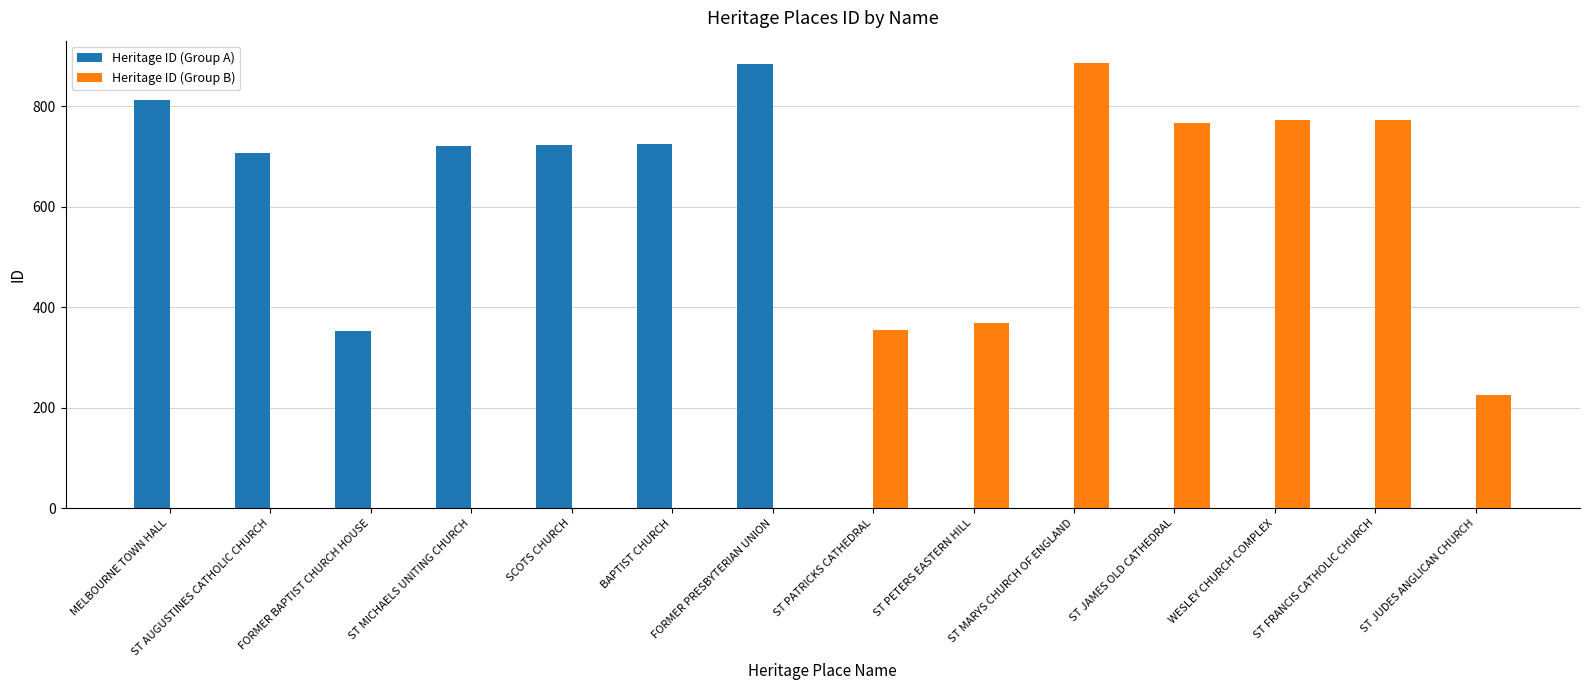

What are all the series names shown in the legend?

Heritage ID (Group A), Heritage ID (Group B)